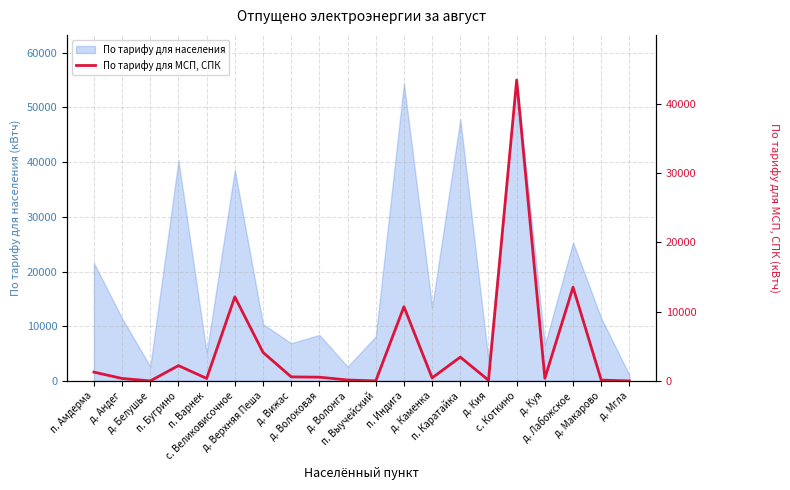

At which category does the chart reach its minimum across all series?

д. Белушье